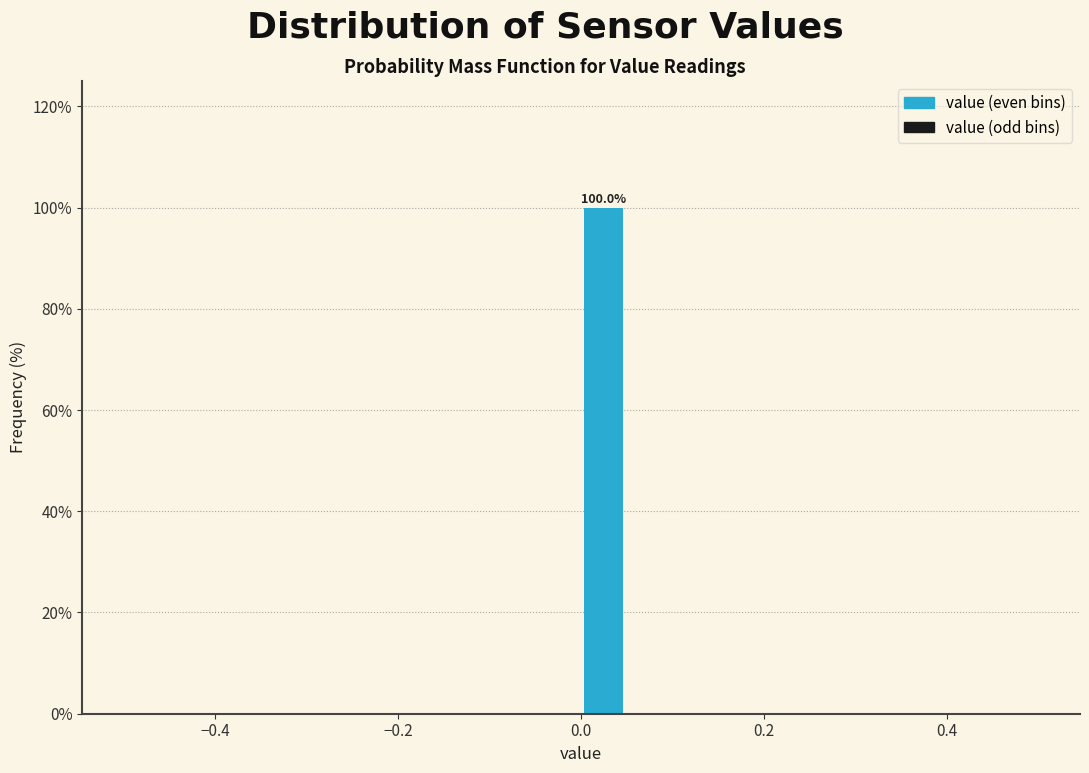

Read against the x-axis, roughly where is the centre of the tallest bar?

0.02